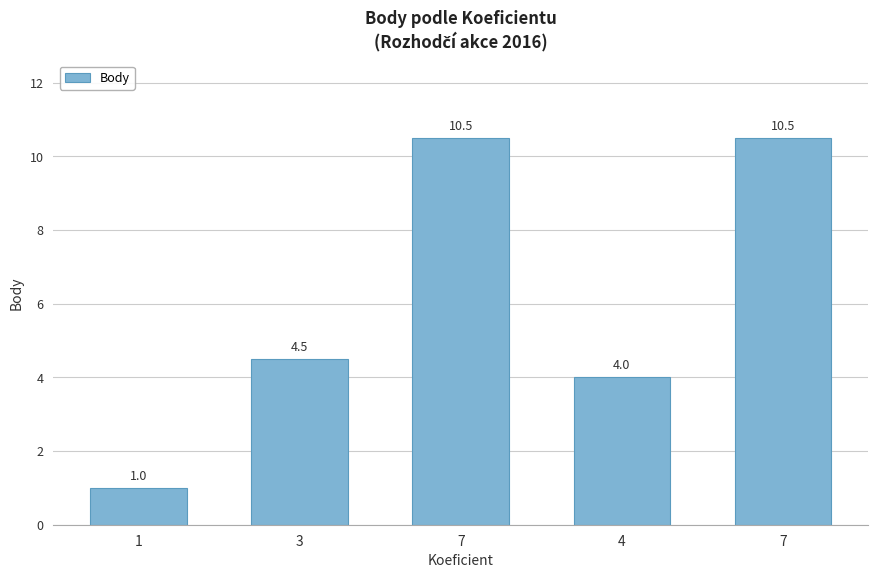

Reading left to right, list all the values displayed in this chart.

1=1.0	3=4.5	7=10.5	4=4.0	7=10.5